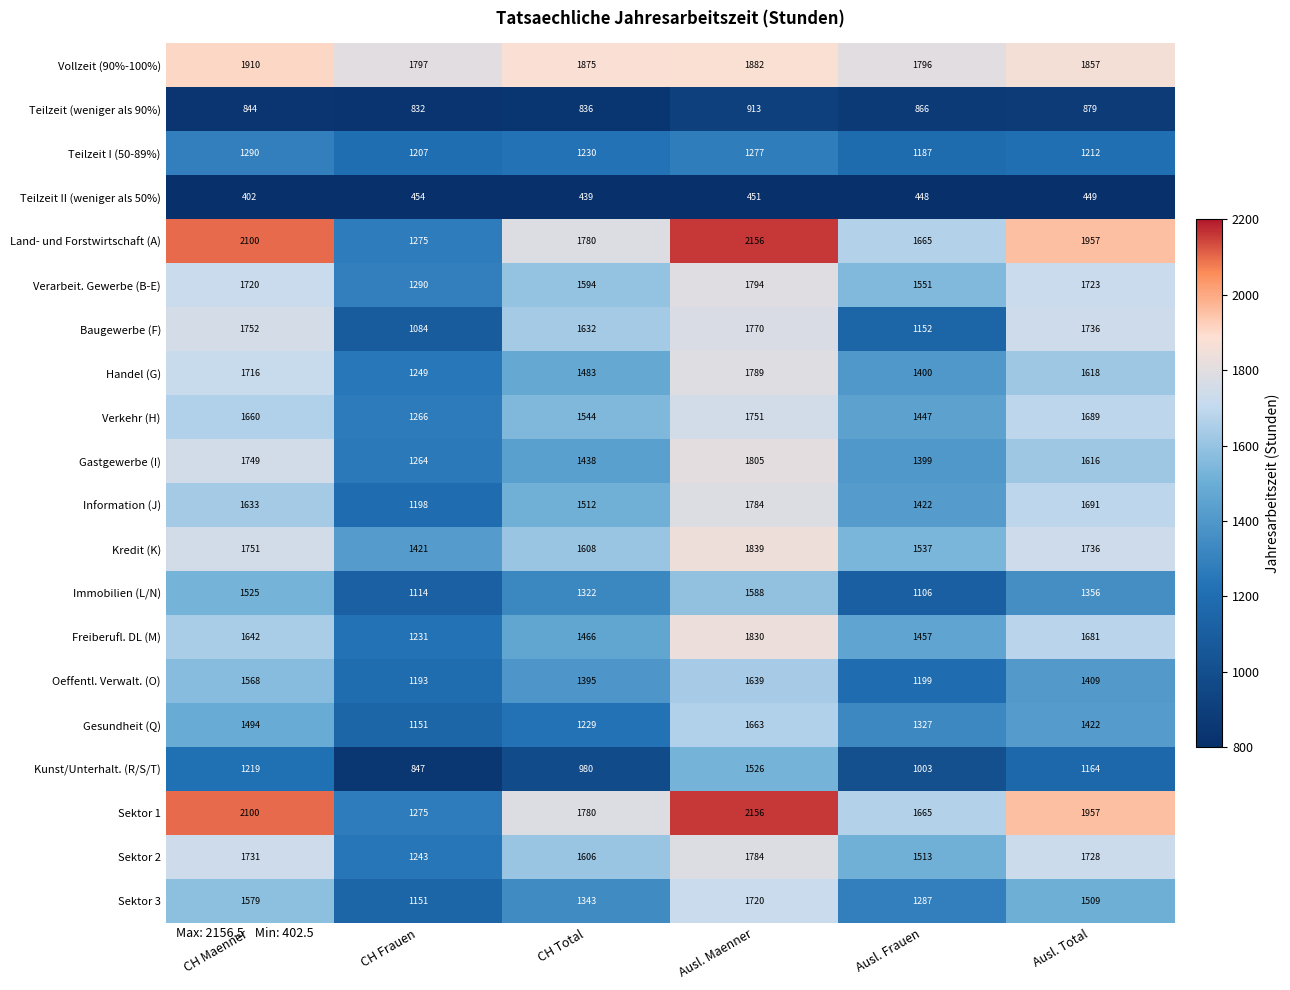

Which series changed the most between CH Frauen and CH Total?

Baugewerbe (F)